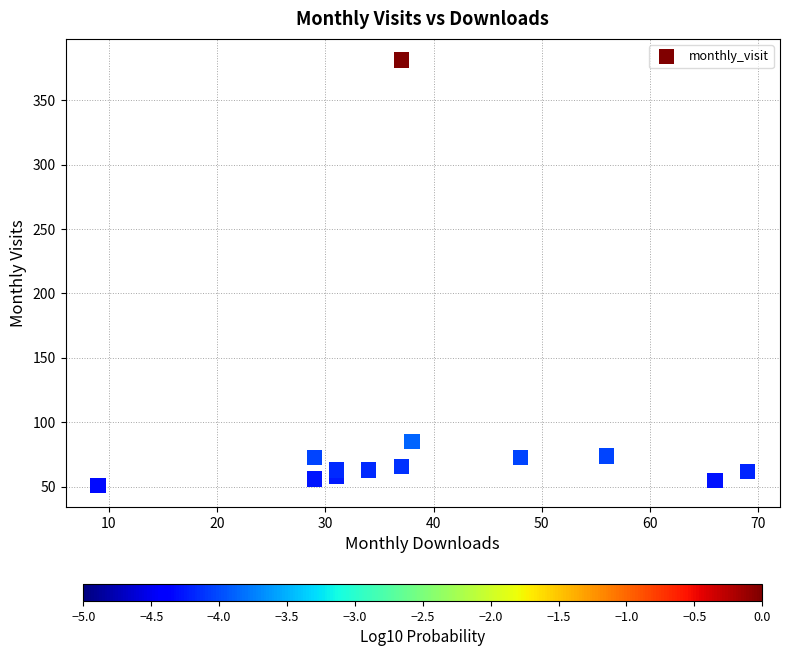

What Y value in the scatter plot is closest to 216?

85